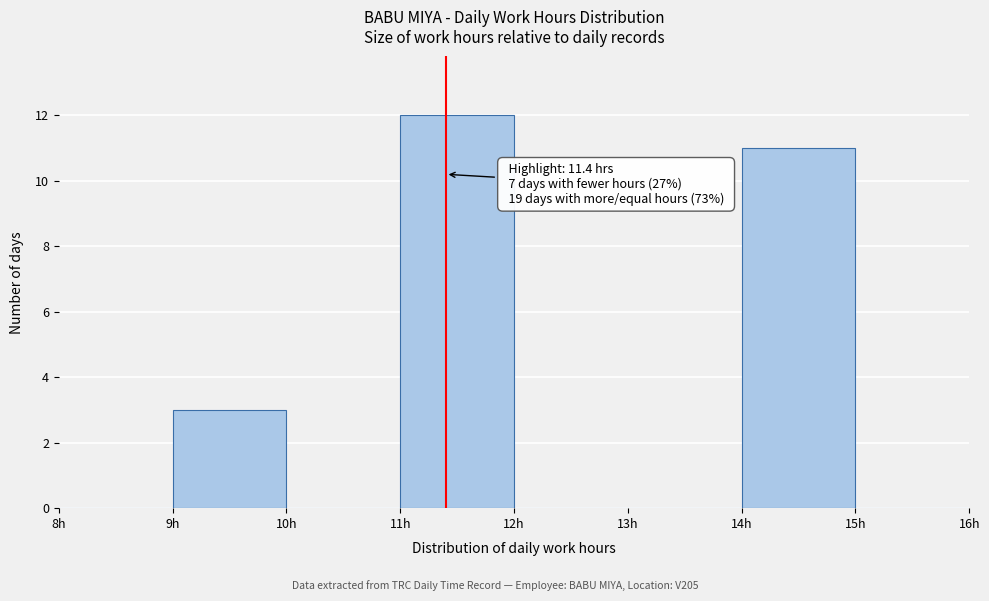

Which range on the x-axis has the tallest bar?

11 to 12